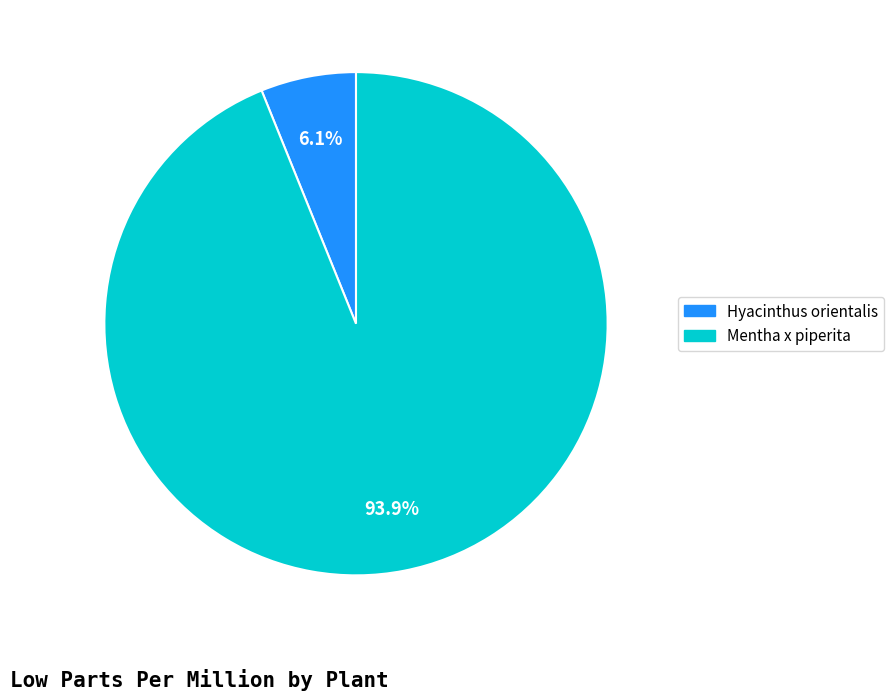

How many slices are in this pie chart?

2